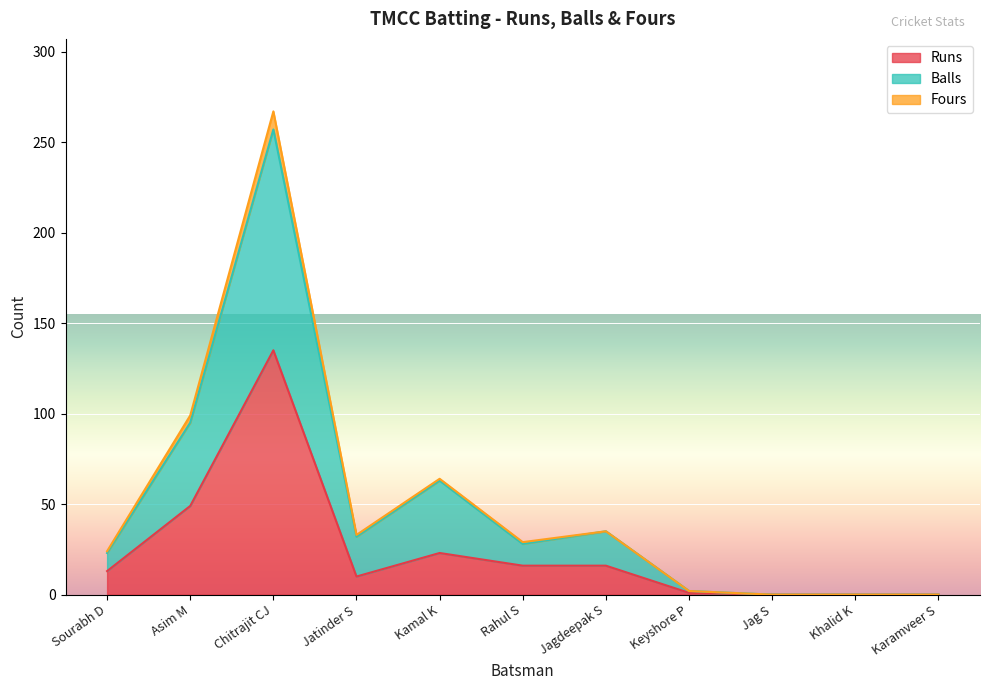

Which label corresponds to the largest value in the chart?

Chitrajit CJ